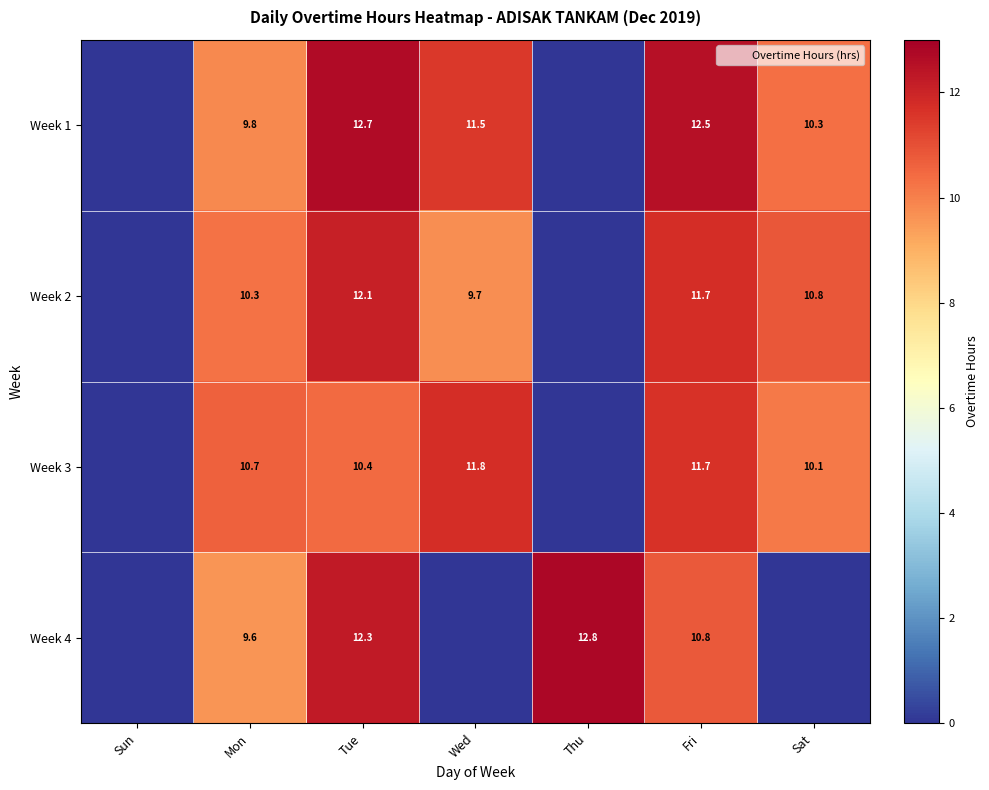

Which series has the widest spread of values?

Week 4